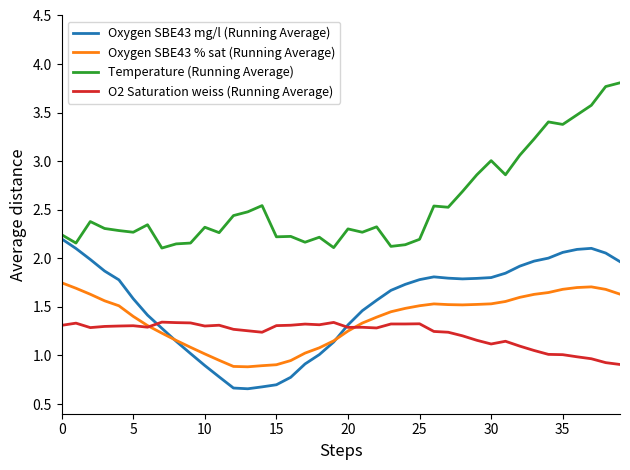

True or false: Temperature (Running Average) has more than 1 interior local peaks.

True